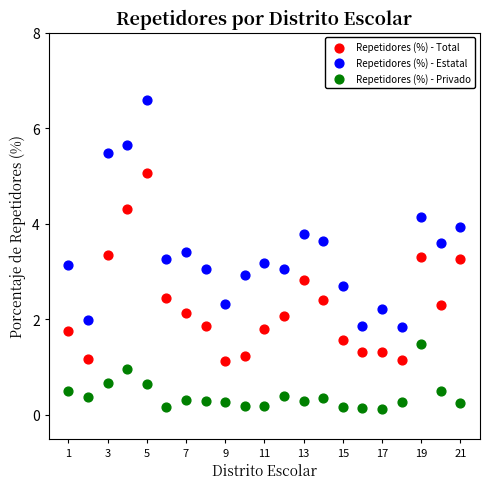

Which series reaches the maximum Y coordinate?

Repetidores (%) - Estatal